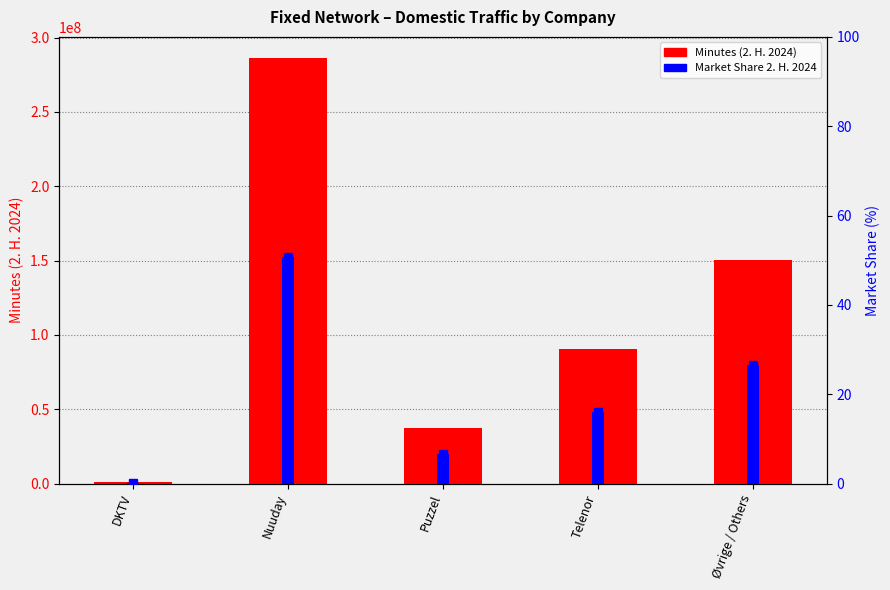

At which category does the chart reach its minimum across all series?

DKTV